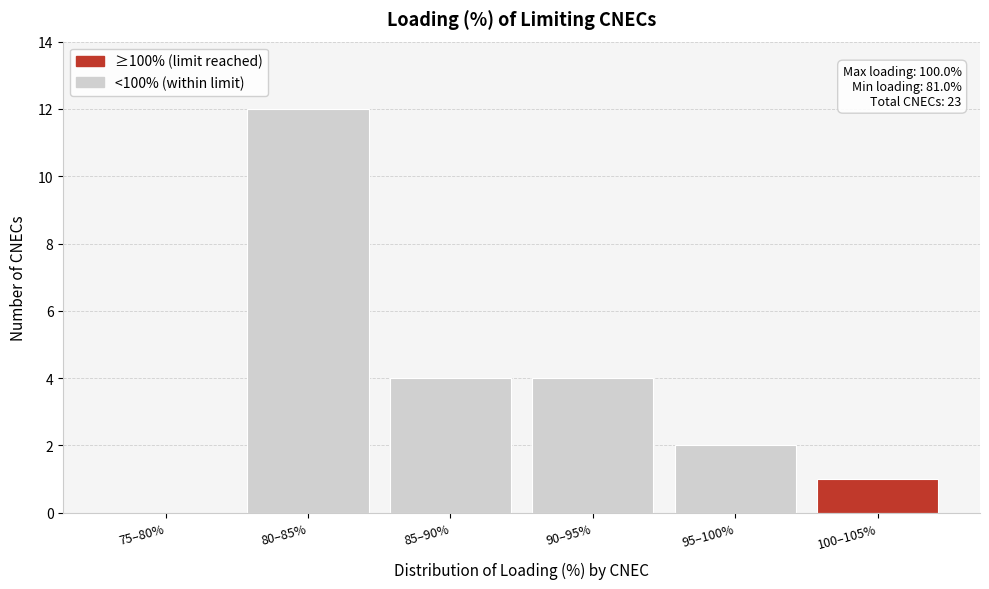

Reading left to right, what are all the values shown in this chart?

75–80%=0	80–85%=12	85–90%=4	90–95%=4	95–100%=2	100–105%=1